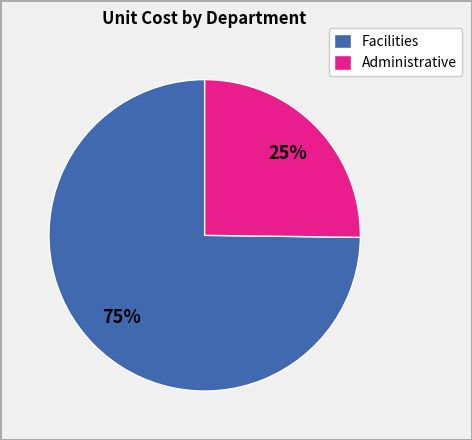

Is the sum of Administrative and Facilities greater than half?

Yes